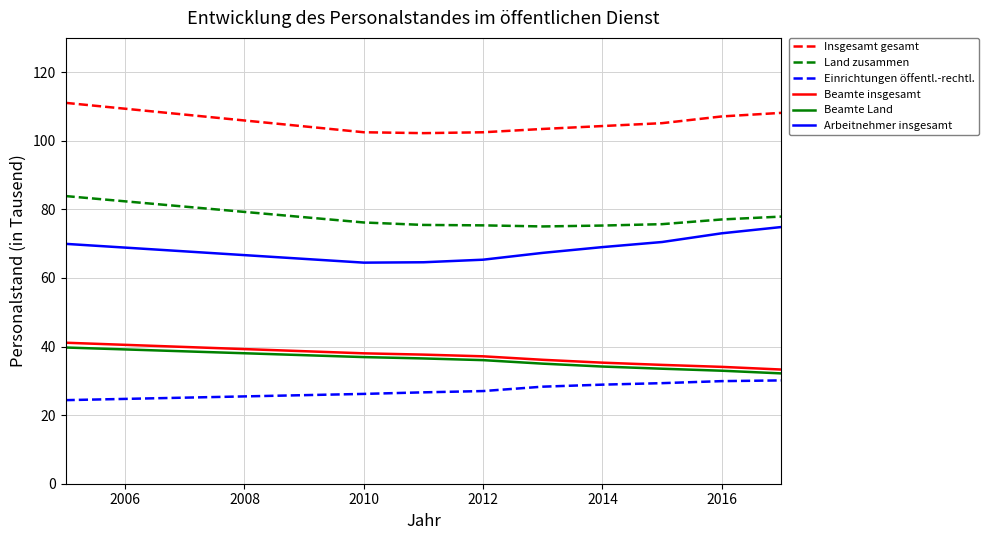

What are all the series names shown in the legend?

Insgesamt gesamt, Land zusammen, Einrichtungen öffentl.-rechtl., Beamte insgesamt, Beamte Land, Arbeitnehmer insgesamt